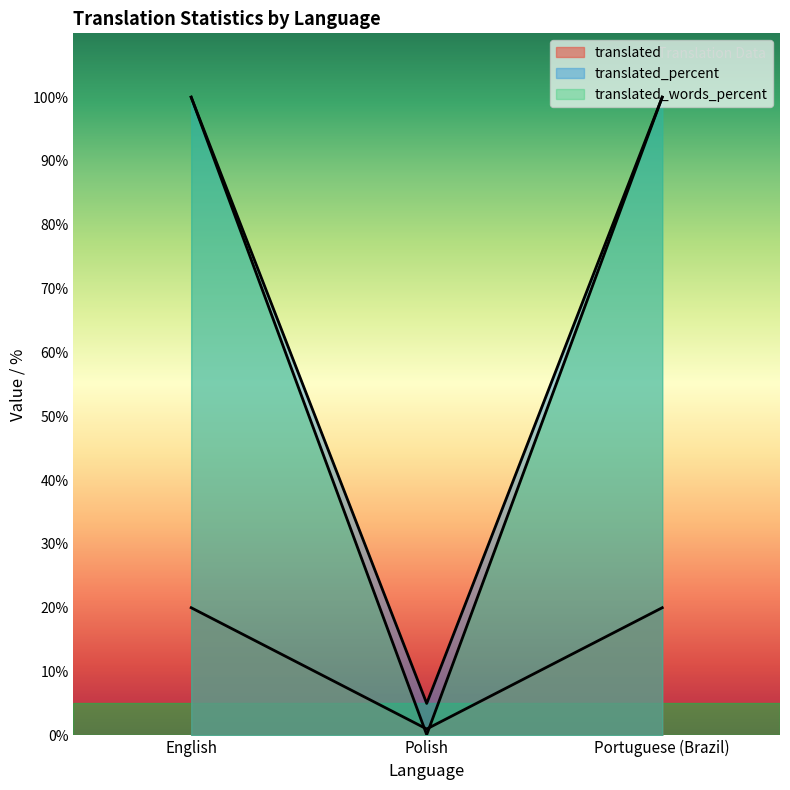

At which category does the chart reach its minimum across all series?

Polish